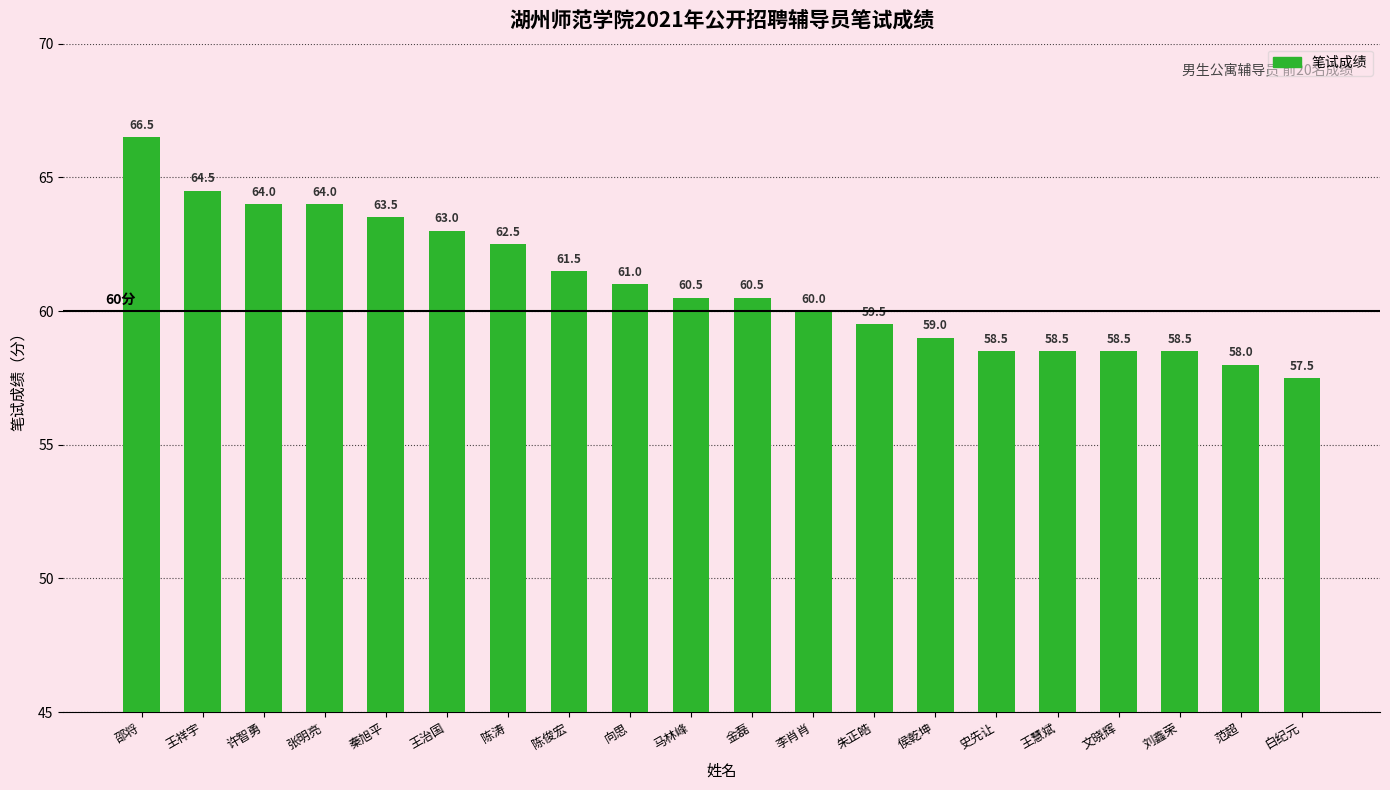

What is the label of the 2nd bar from the right?

范超